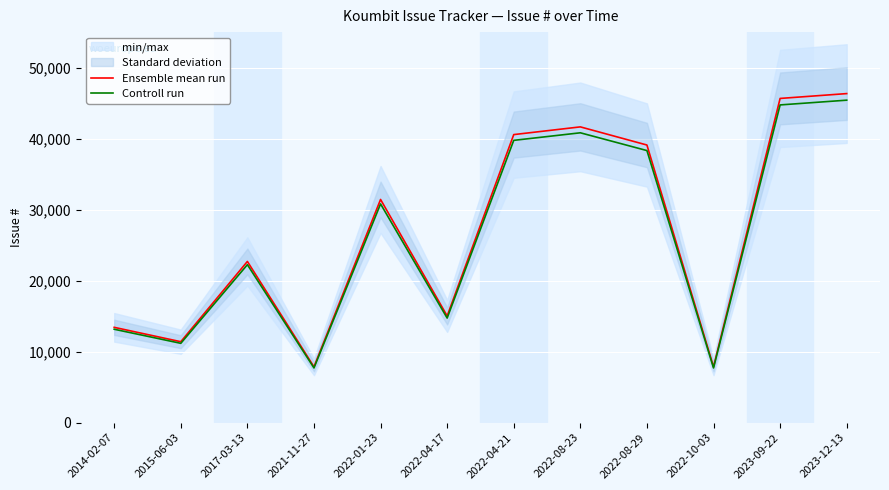

Where is Controll run nearest to the value 26558?

2022-01-23